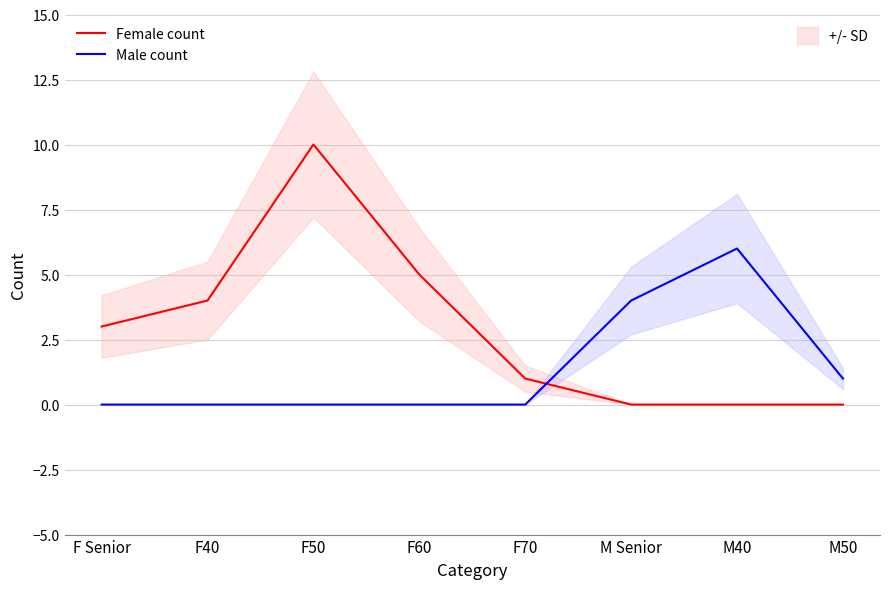

True or false: Male count has a value of -2 at F50.

False